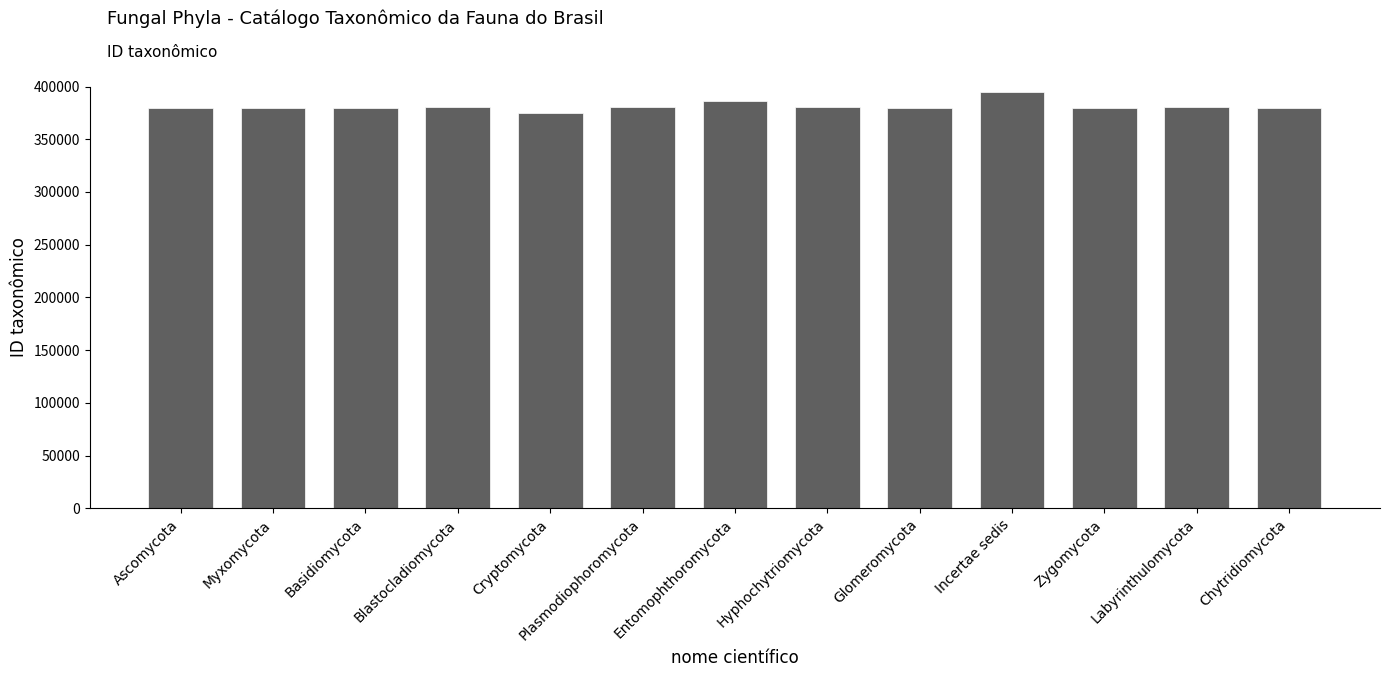

How many data points are less than 379370?

6